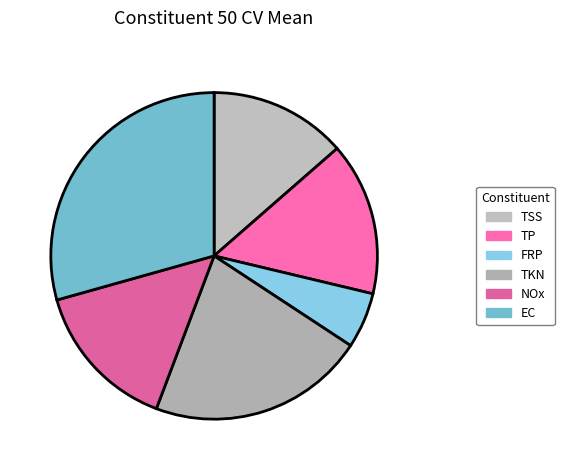

Between TKN and EC, which is larger?

EC